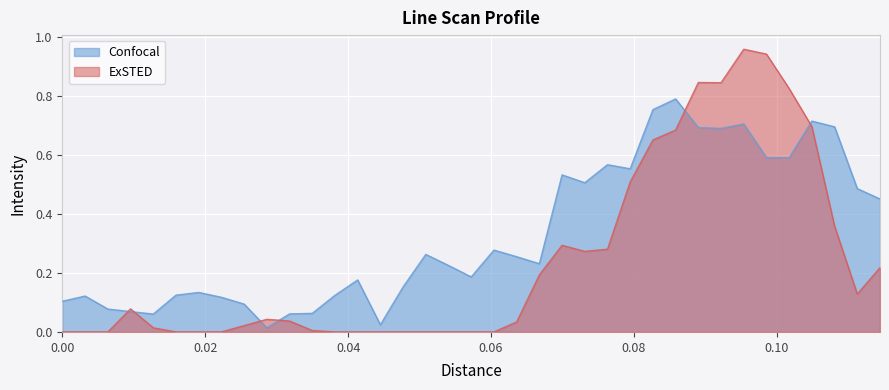

Which series has the largest range (max minus min)?

ExSTED